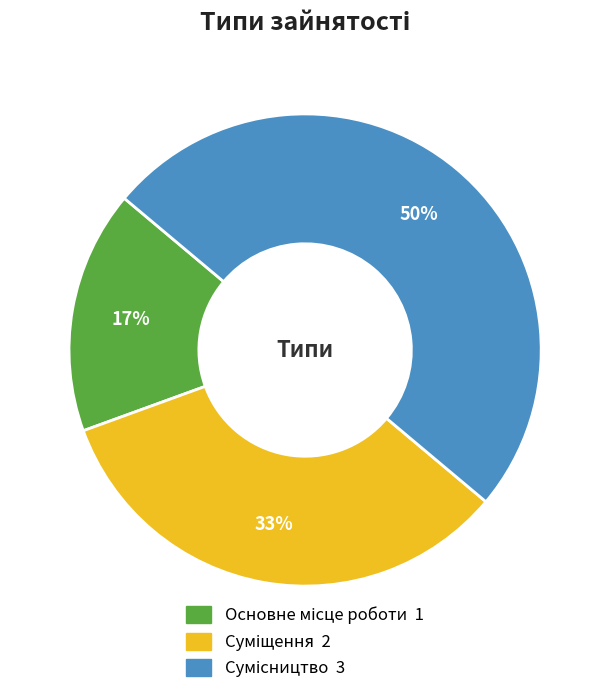

How many segments does this pie chart have?

3